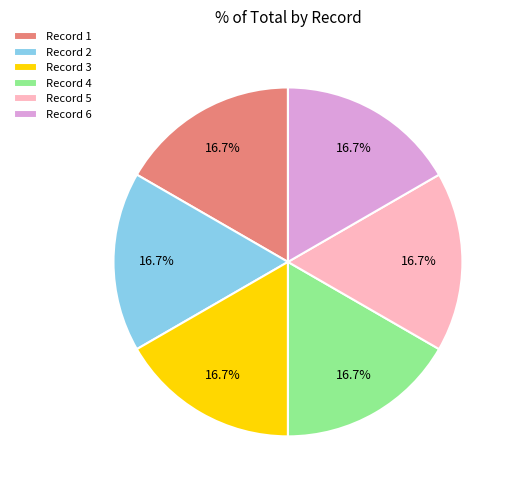

Does any single category account for the majority?

No